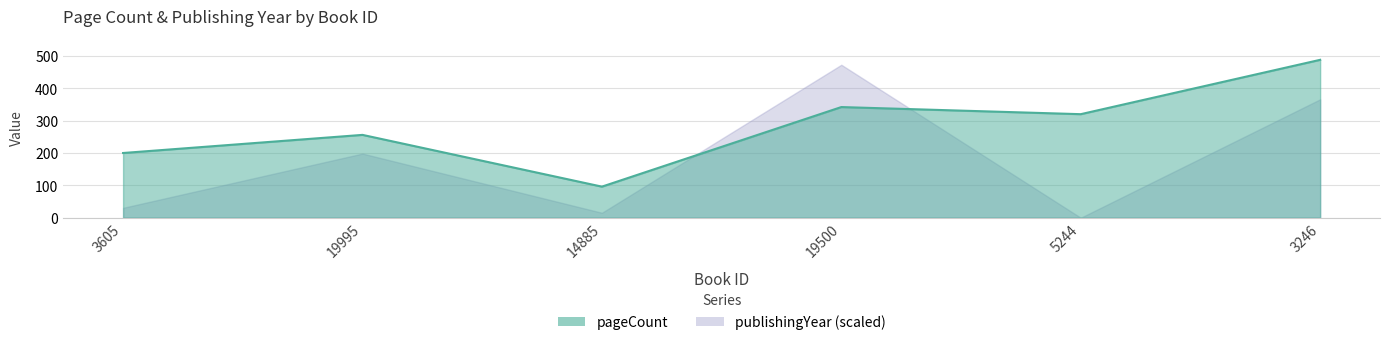

Which series ends up on top after the final intersection of publishingYear and pageCount?

pageCount